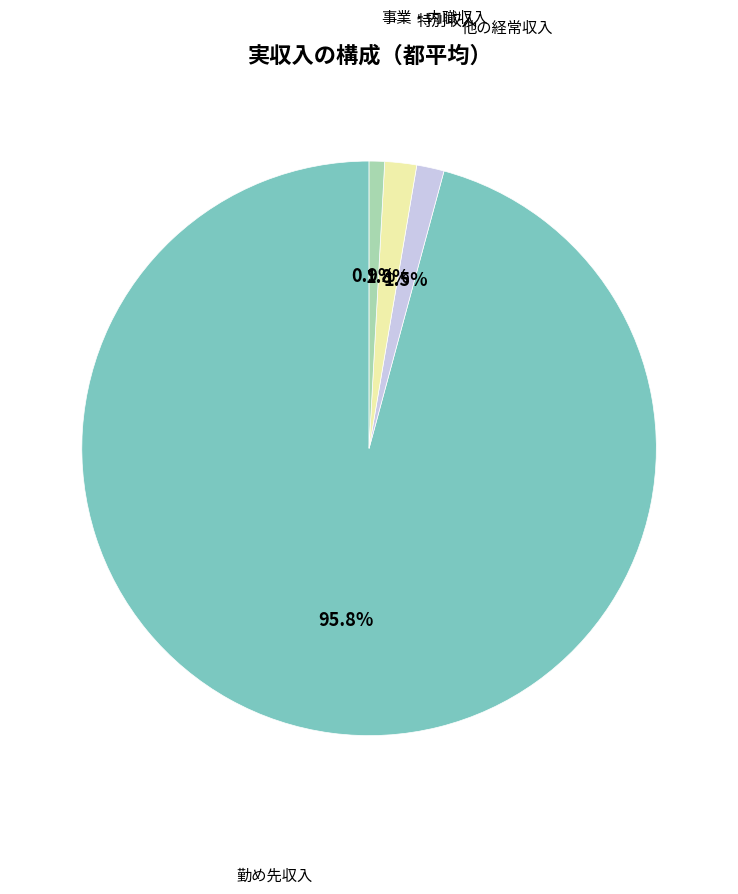

Between 事業・内職収入 and 他の経常収入, which is larger?

他の経常収入